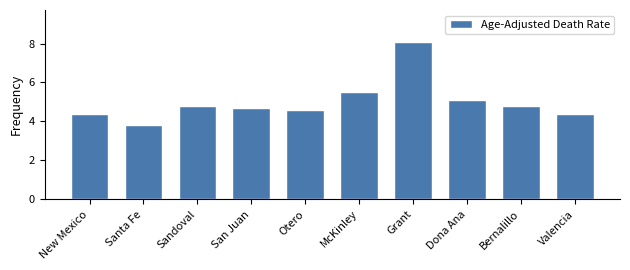

Reading right to left, what are all the values shown in this chart?

Valencia=4.4	Bernalillo=4.8	Dona Ana=5.1	Grant=8.1	McKinley=5.5	Otero=4.6	San Juan=4.7	Sandoval=4.8	Santa Fe=3.8	New Mexico=4.4